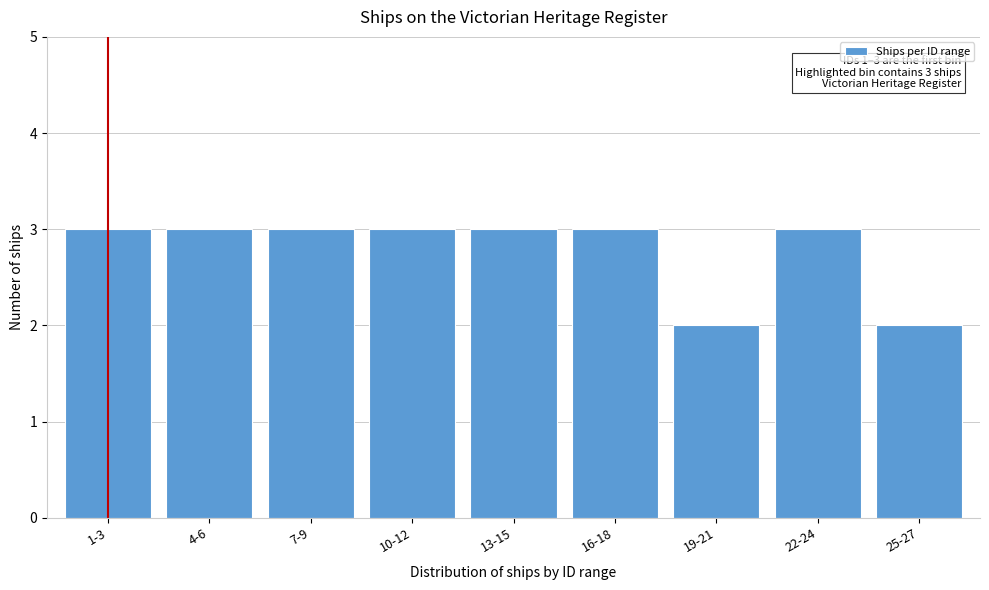

Reading right to left, extract all data points from this chart.

25-27=2	22-24=3	19-21=2	16-18=3	13-15=3	10-12=3	7-9=3	4-6=3	1-3=3